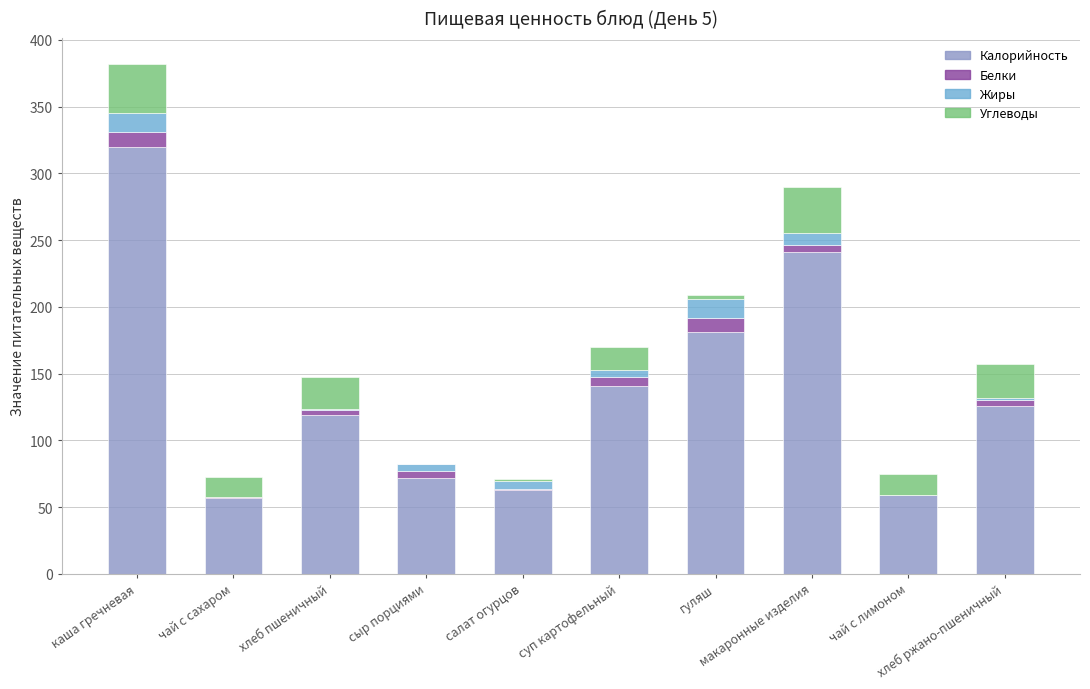

What is the maximum value for Калорийность?

320.0